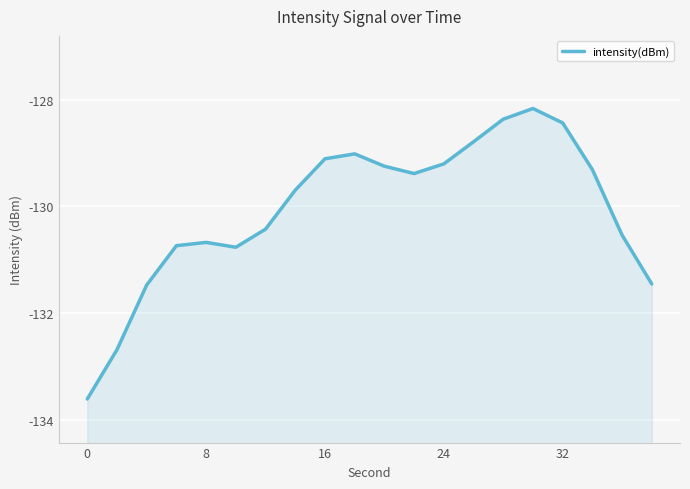

How many points are higher than both their immediate neighbors (excluding endpoints)?

3